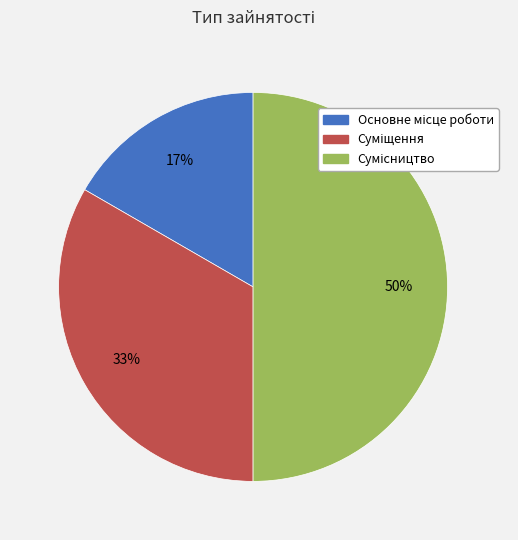

To the nearest percent, what is the average slice percentage?

33%